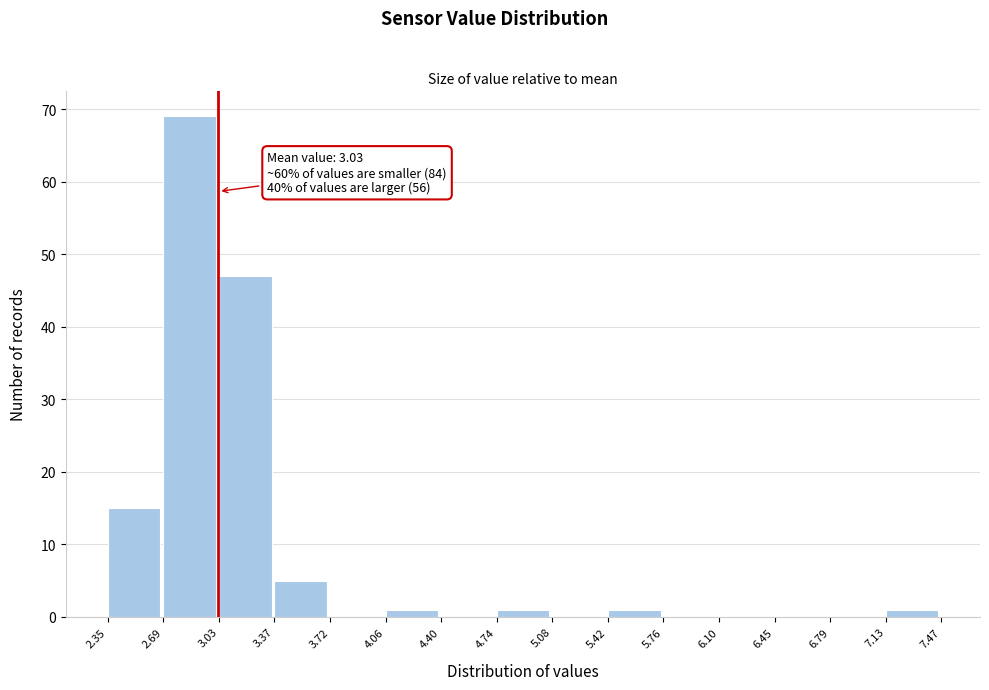

Over which range of the x-axis is the bar tallest?

2.69 to 3.03